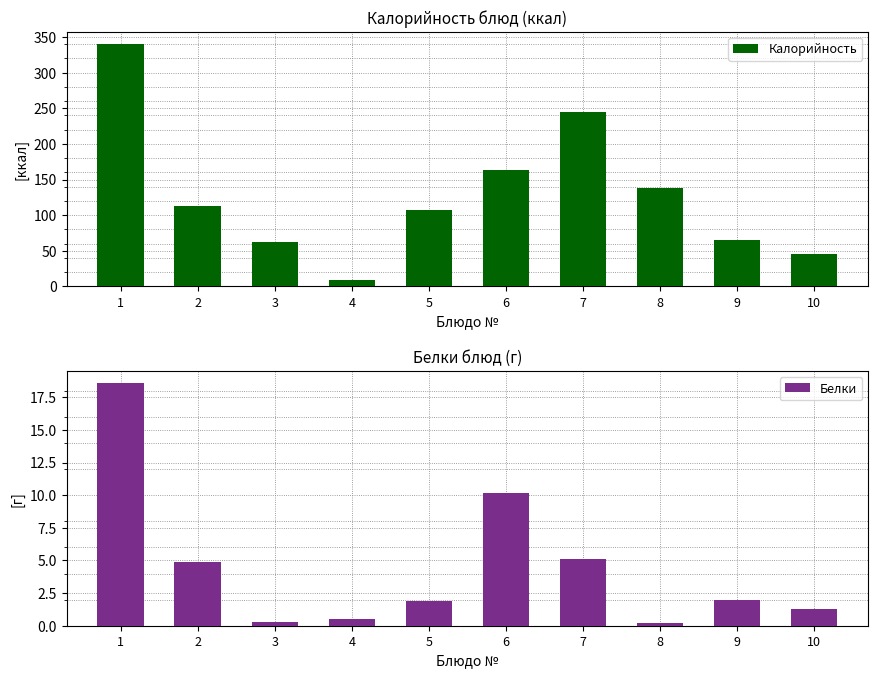

Between 8 and 3, which is larger?

8